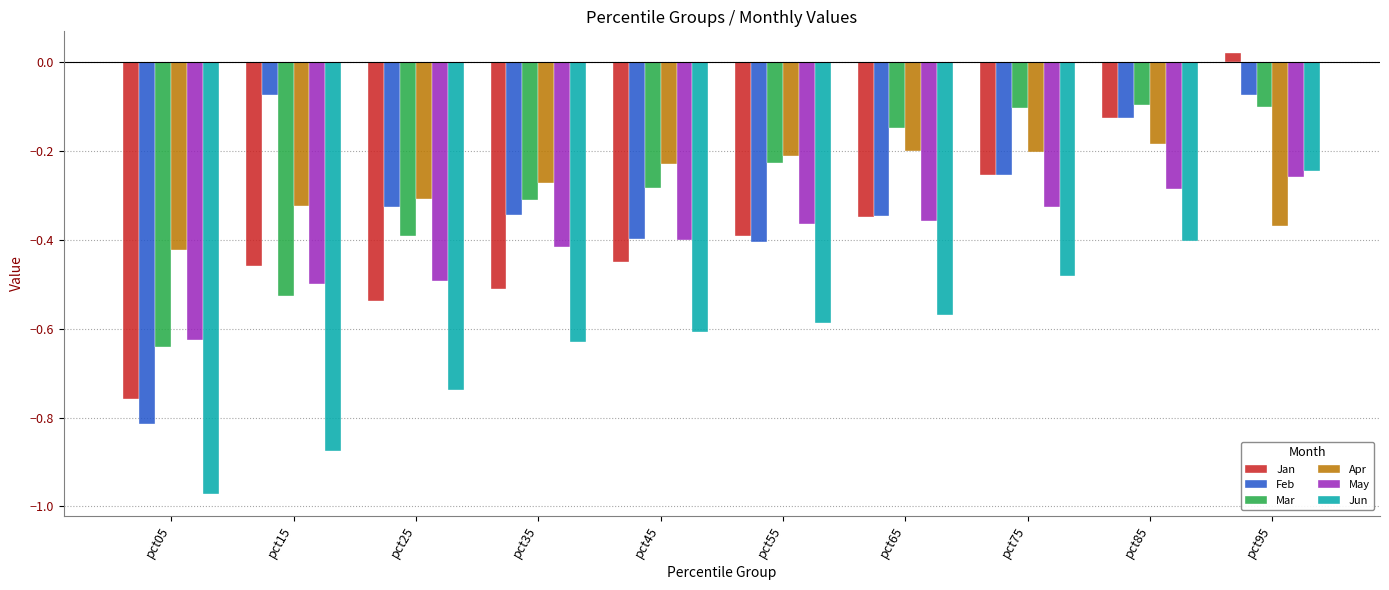

What is the difference between the highest and lowest values at pct45?

0.4